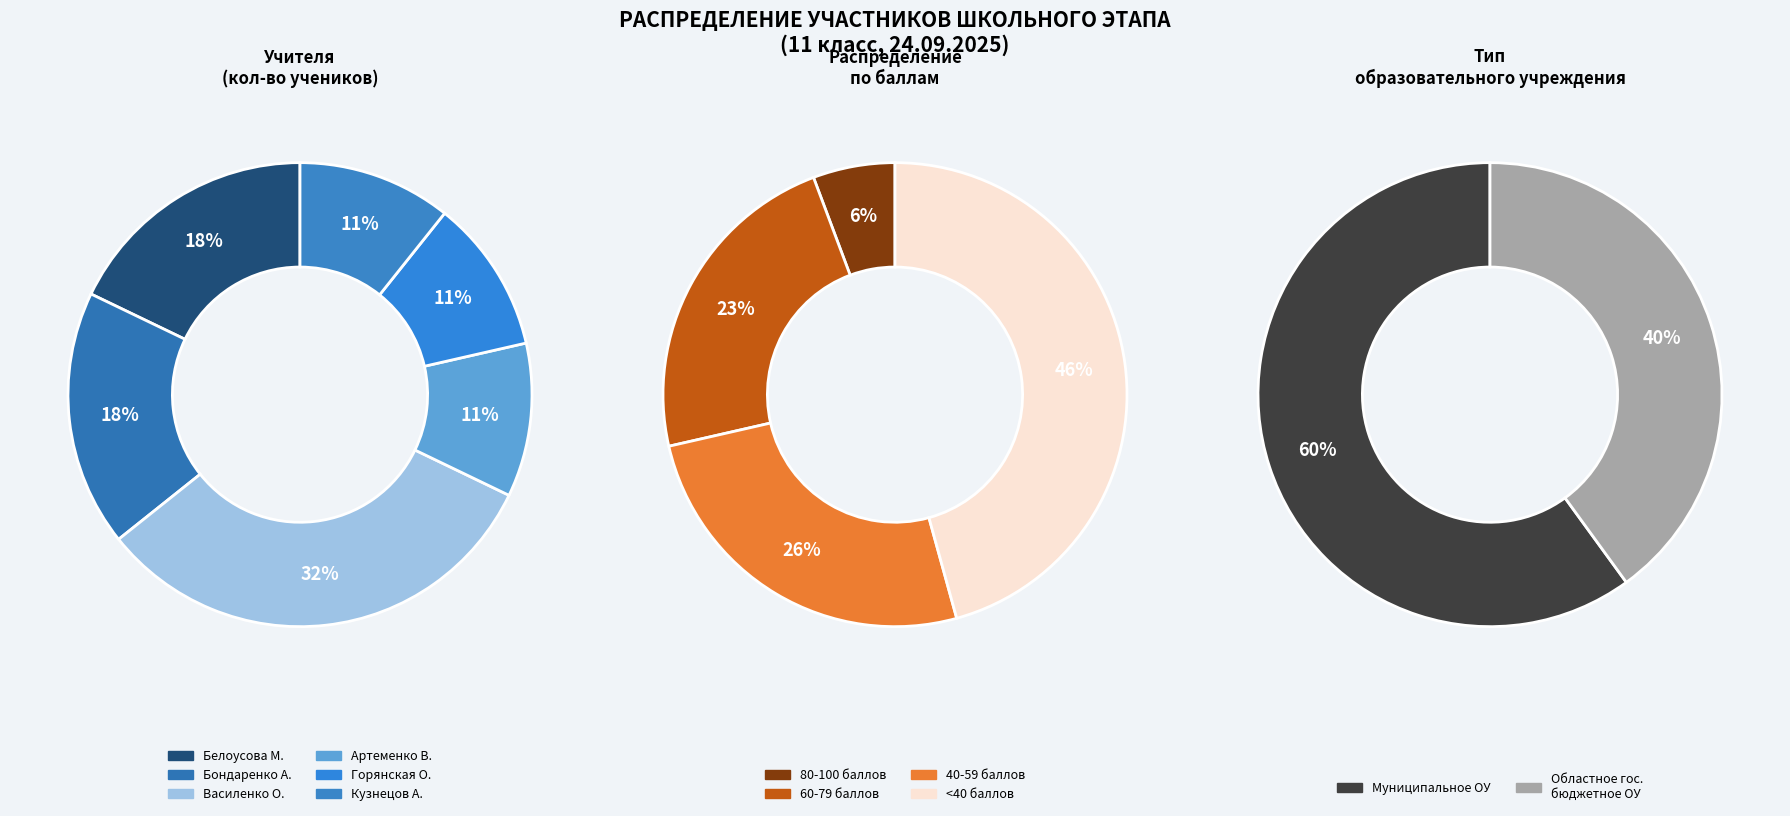

Is Артеменко Валентина the majority of the pie?

No